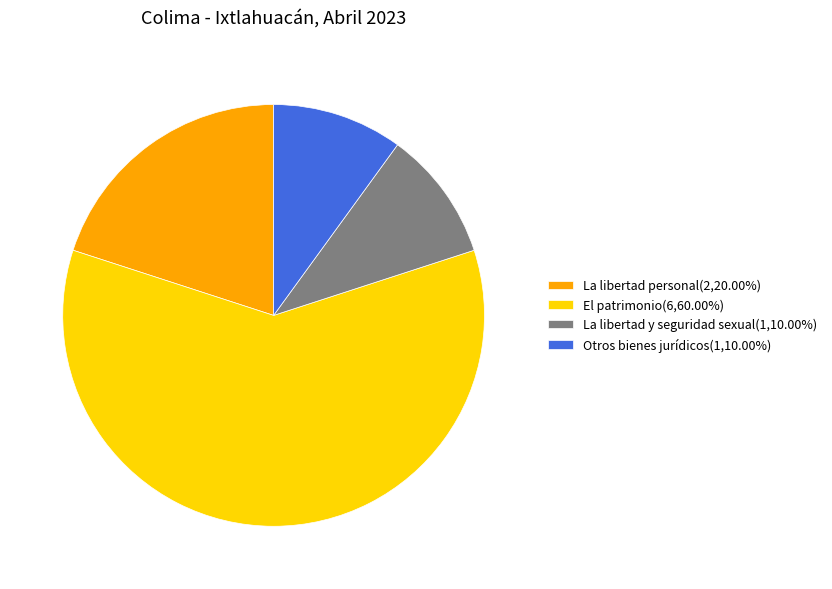

What is the ratio of the value at El patrimonio(6,60.00%) to the value at La libertad y seguridad sexual(1,10.00%)?

6.0